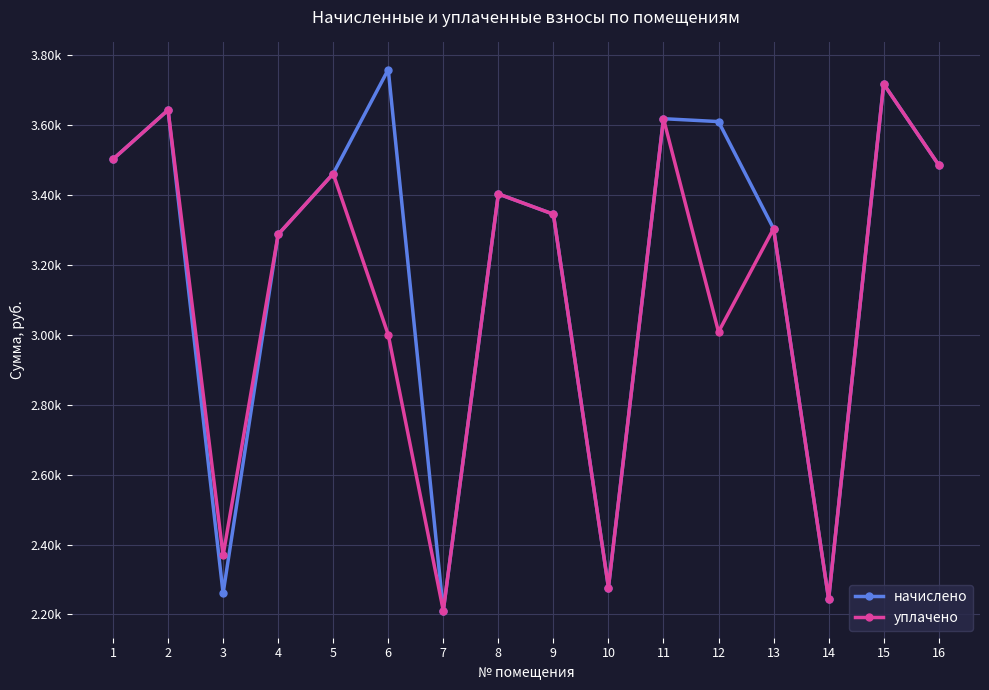

Is it true that начислено equals 762.6 at 13?

False